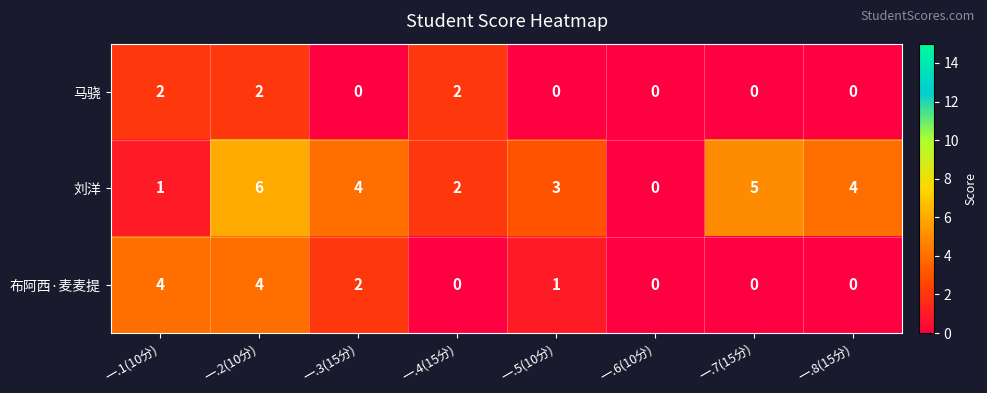

Reading right to left, what are all the values shown in this chart?

马骁: 一.8(15分)=0	一.7(15分)=0	一.6(10分)=0	一.5(10分)=0	一.4(15分)=2	一.3(15分)=0	一.2(10分)=2	一.1(10分)=2
刘洋: 一.8(15分)=4	一.7(15分)=5	一.6(10分)=0	一.5(10分)=3	一.4(15分)=2	一.3(15分)=4	一.2(10分)=6	一.1(10分)=1
布阿西·麦麦提: 一.8(15分)=0	一.7(15分)=0	一.6(10分)=0	一.5(10分)=1	一.4(15分)=0	一.3(15分)=2	一.2(10分)=4	一.1(10分)=4